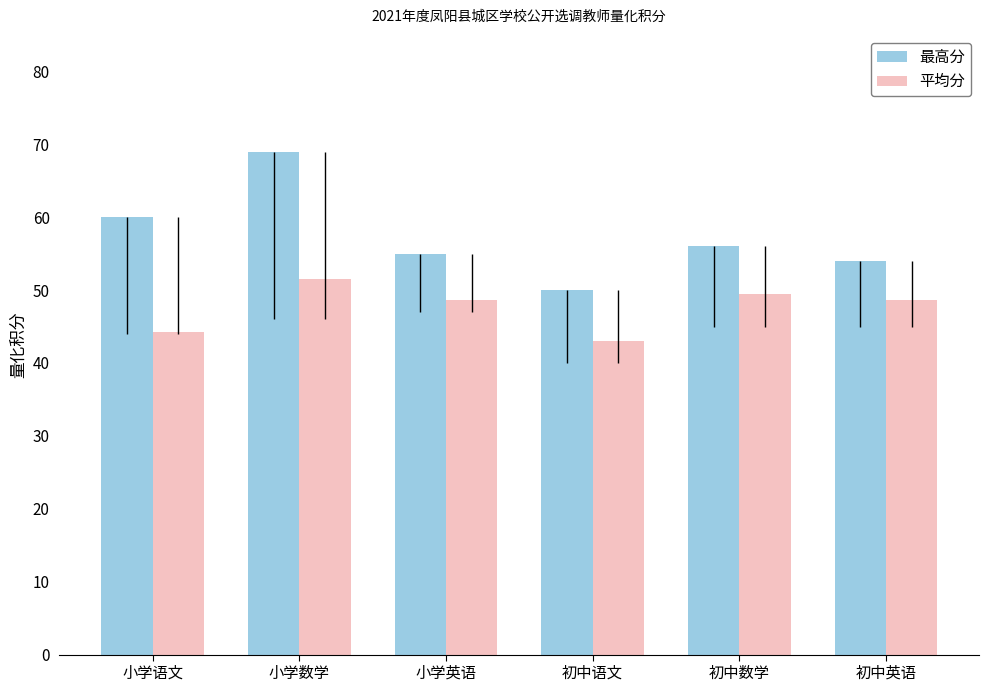

What is the approximate value of 最高分 at 初中英语?

54.0